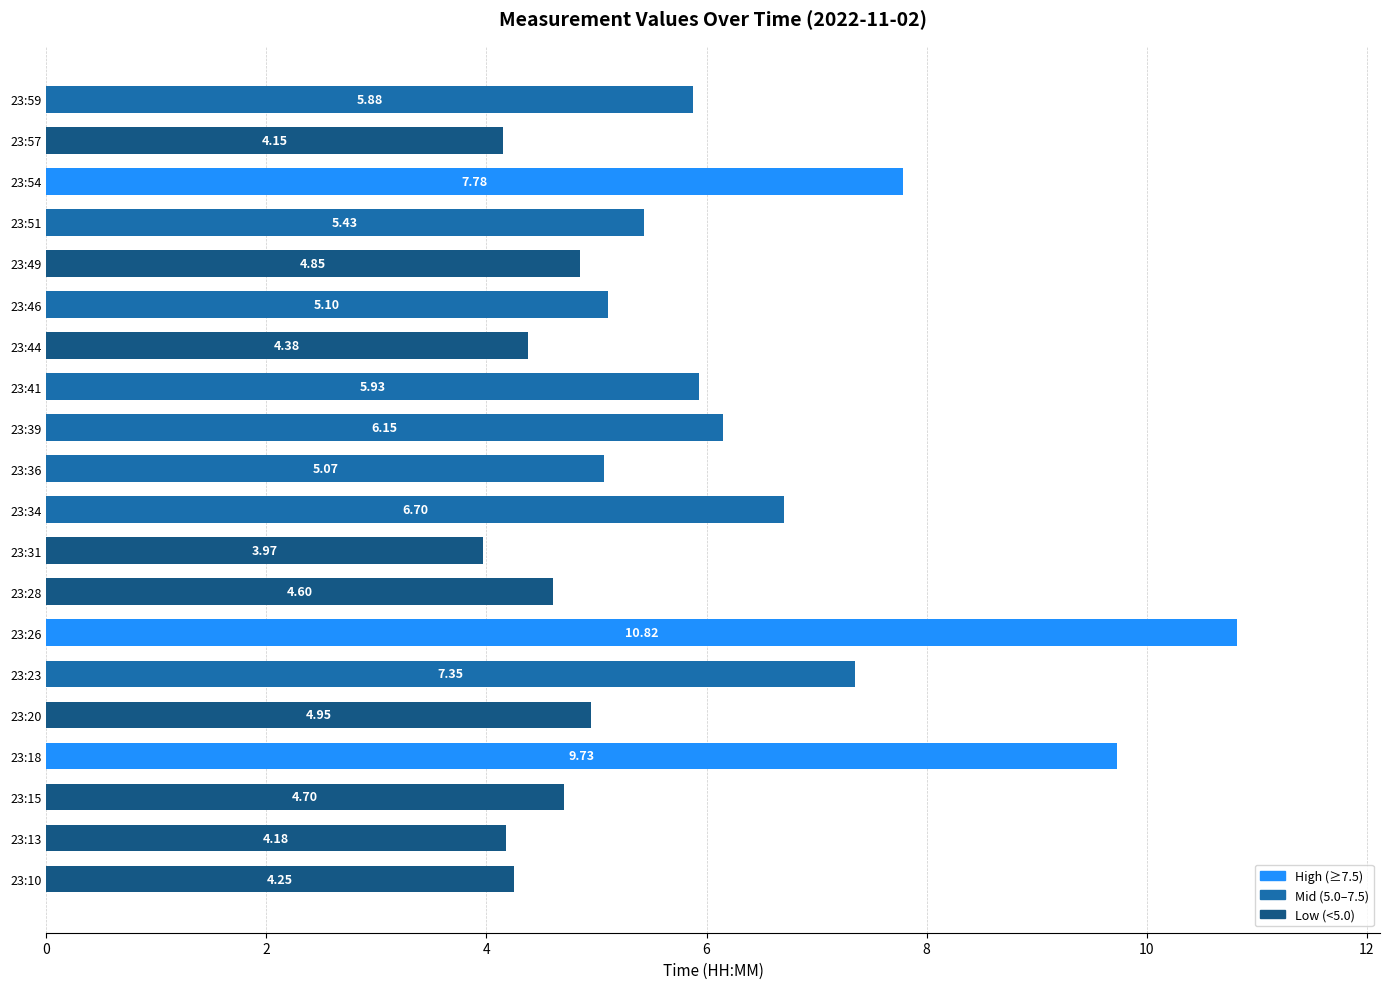

True or false: the data shows 7.3 at 23:23.

True